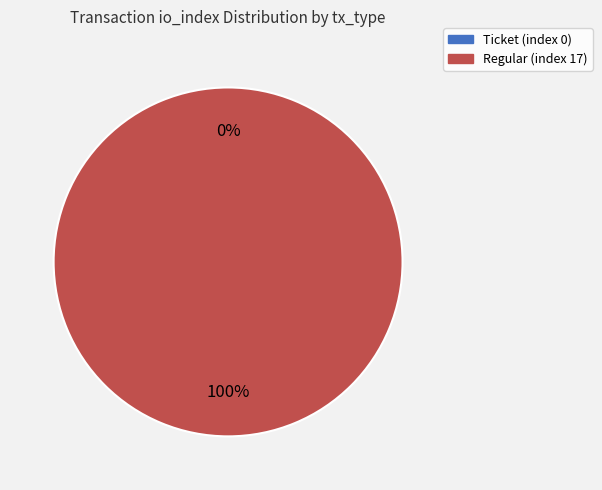

To the nearest percent, what portion does Regular (index 17) represent?

100%